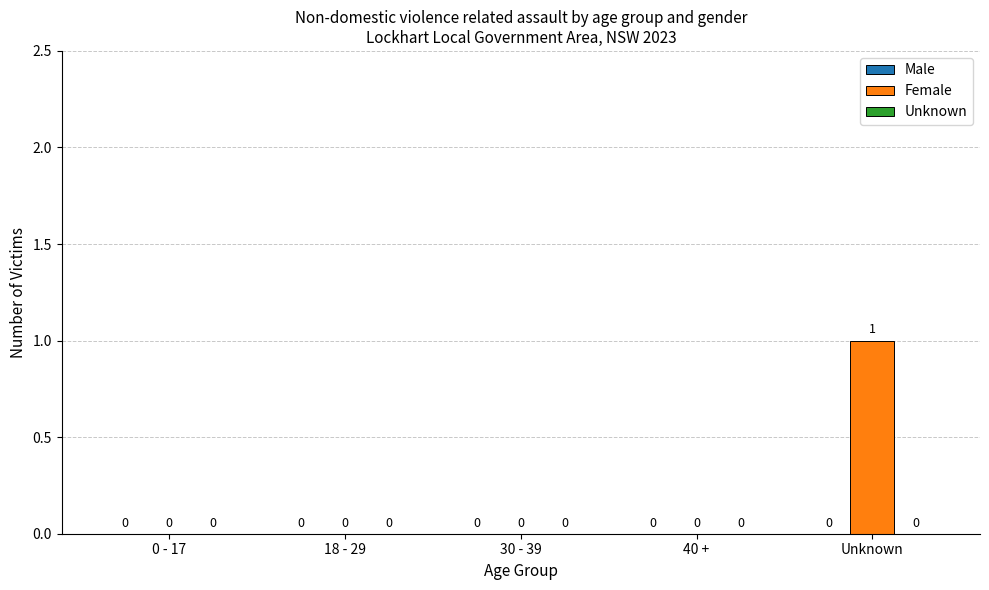

What is the maximum value shown in the chart?

1